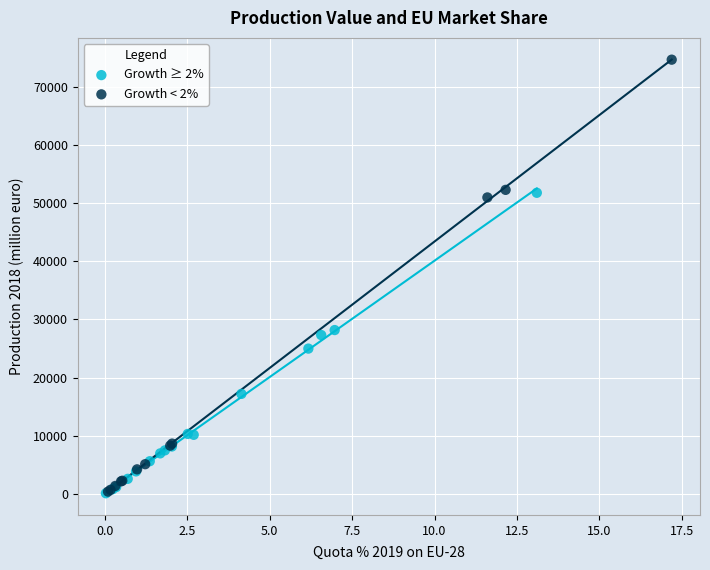

Which series contains the highest Y value?

Growth < 2%